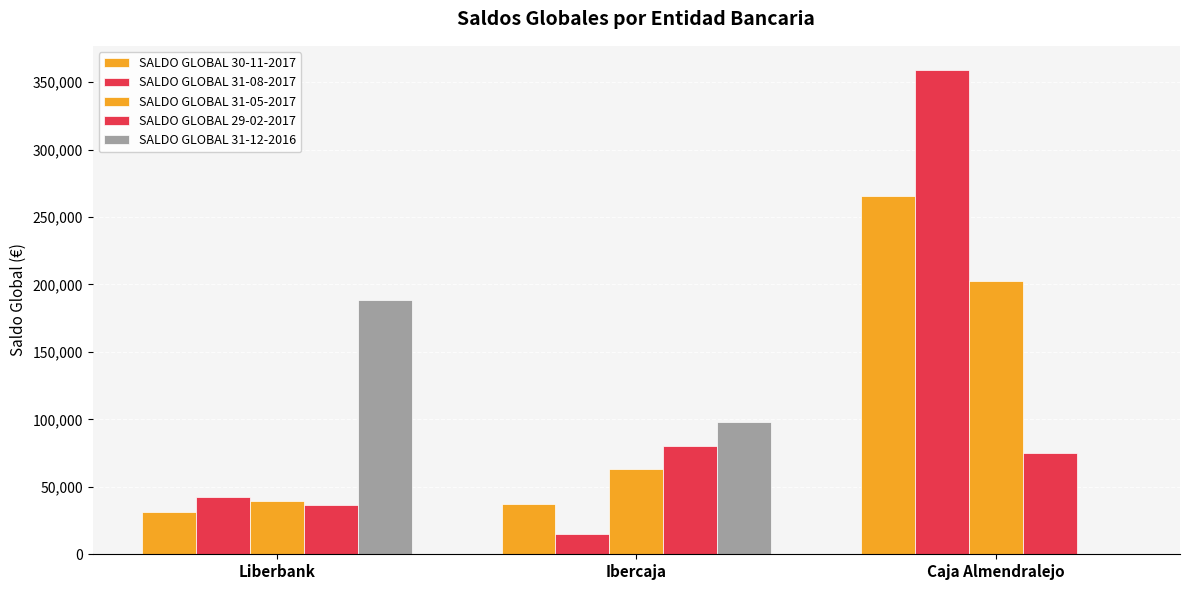

How many data points does each series have?

3